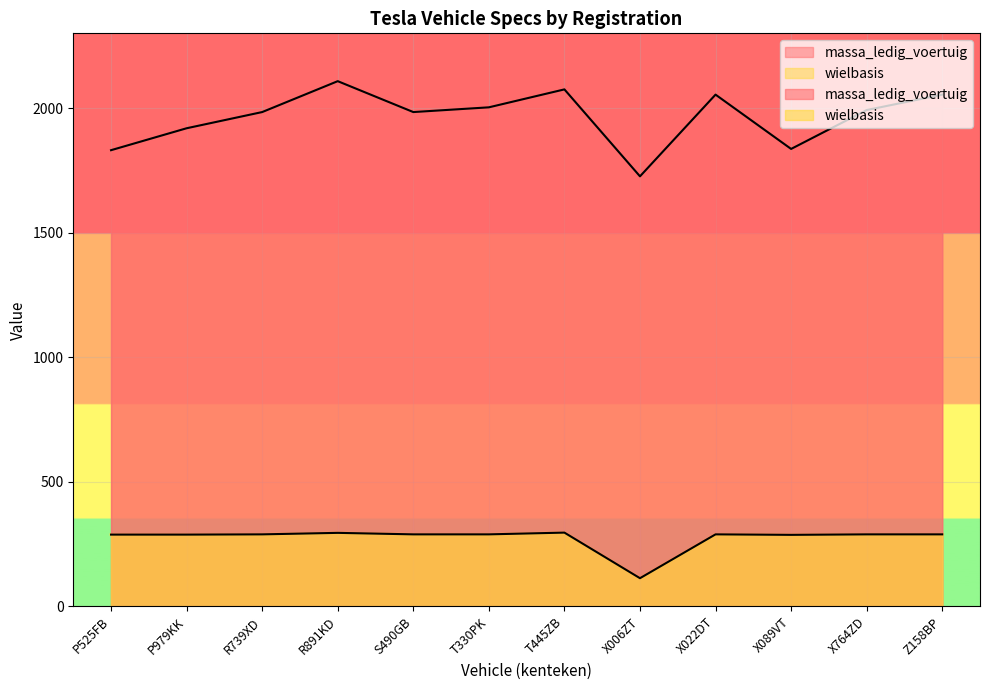

True or false: wielbasis has a value of 58 at X022DT.

False